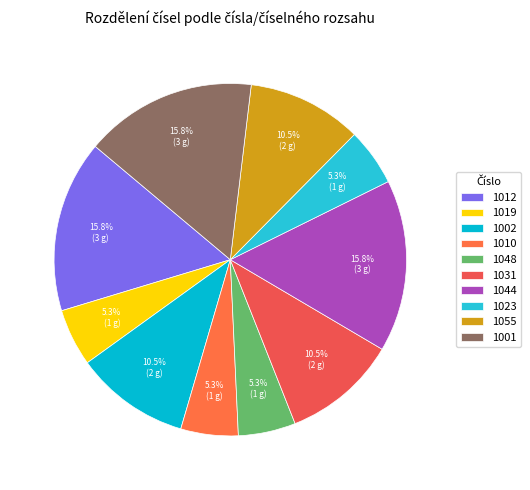

Is there any slice that represents more than half of the pie?

No